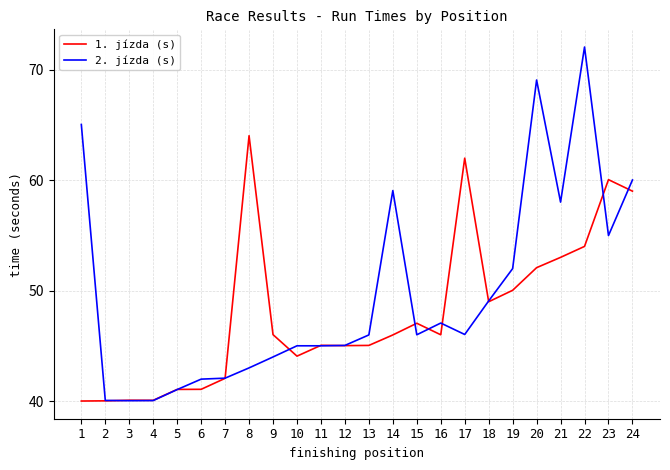

What is the minimum value shown in the chart?

40.0